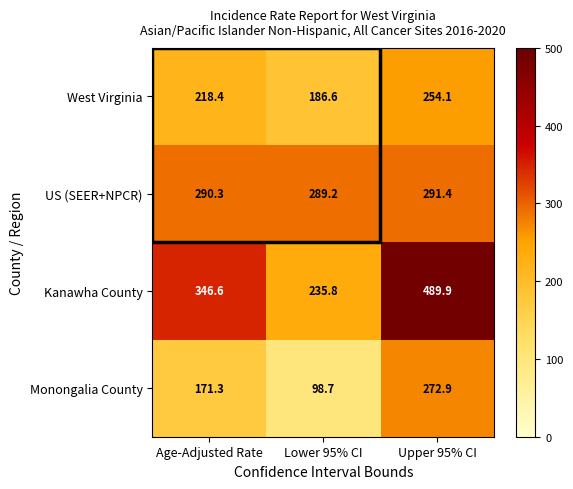

Which label corresponds to the largest value in the chart?

Upper 95% CI